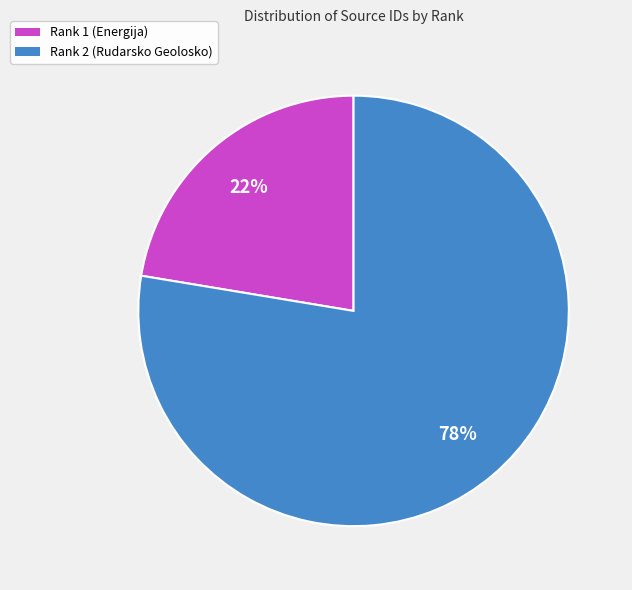

To the nearest percent, what is the combined percentage of Rank 2 (Rudarsko Geolosko) and Rank 1 (Energija)?

100%